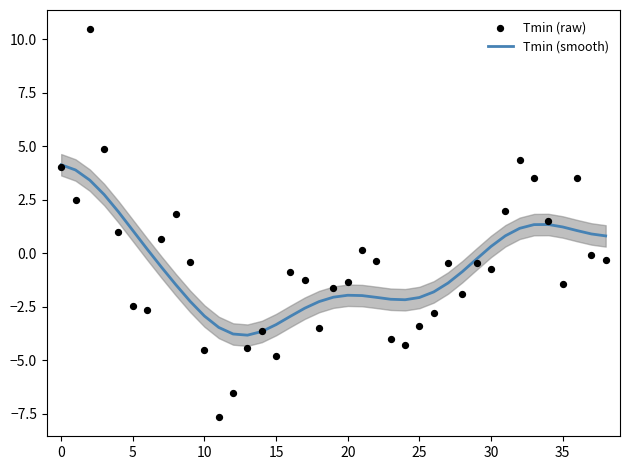

What is the total value across all series at 33?

4.9